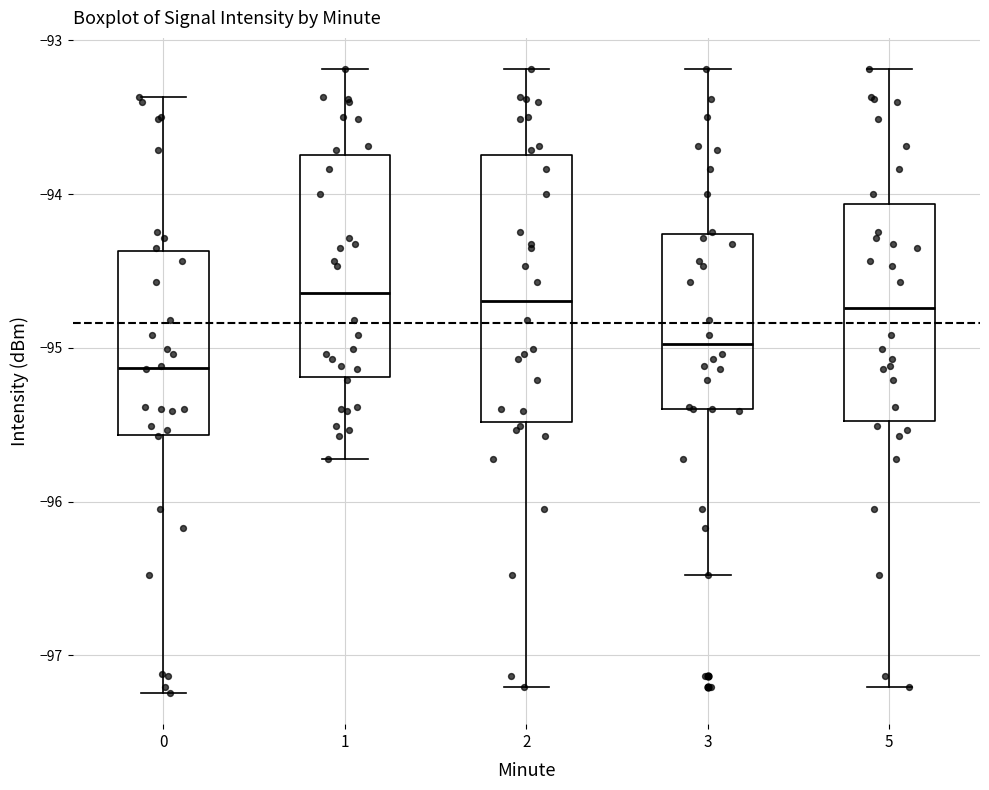

Reading left to right, read every box against the y-axis: the position of its median line, the range the box covers, and the ends of its whiskers. The values are not printed on the chart, so give them approximately, as read against the axis.

0: median -95.1, box -95.6 to -94.4, whiskers -97.2 to -93.4
1: median -94.6, box -95.2 to -93.7, whiskers -95.7 to -93.2
2: median -94.7, box -95.5 to -93.7, whiskers -97.2 to -93.2
3: median -95.0, box -95.4 to -94.3, whiskers -96.5 to -93.2
5: median -94.7, box -95.5 to -94.1, whiskers -97.2 to -93.2